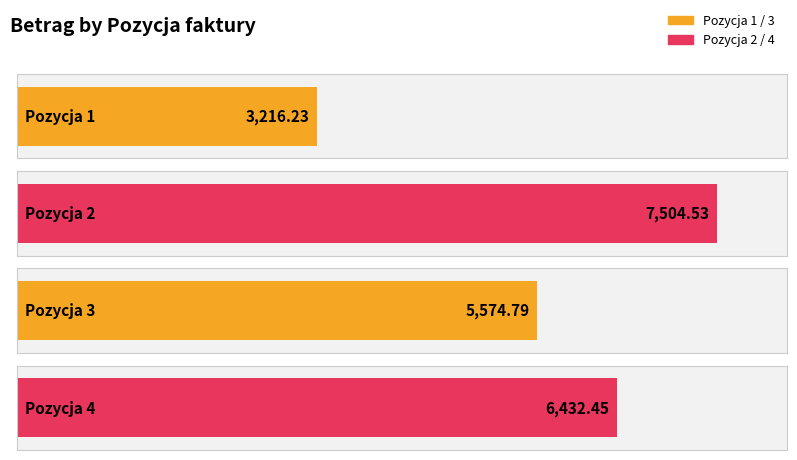

What is the value of the 2nd bar from the left?

7504.5